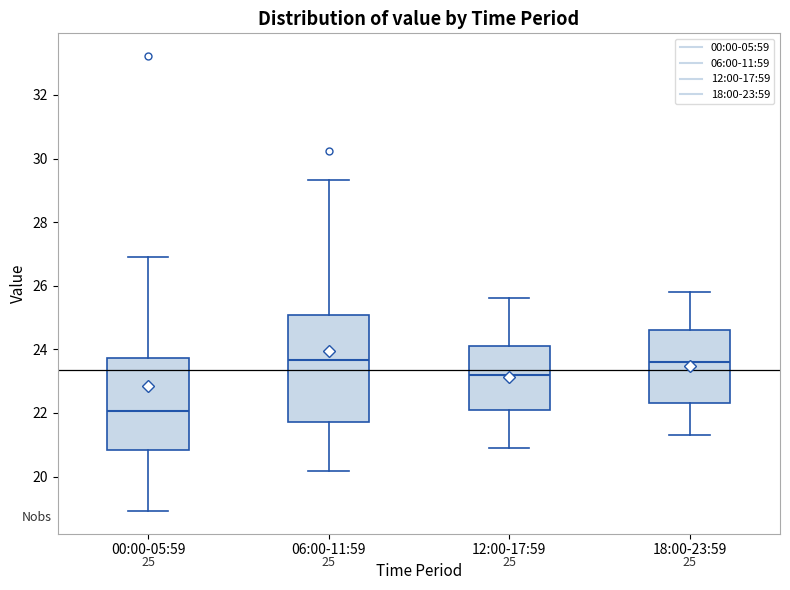

Comparing the boxes themselves (not the whiskers), which one is the tallest?

06:00-11:59